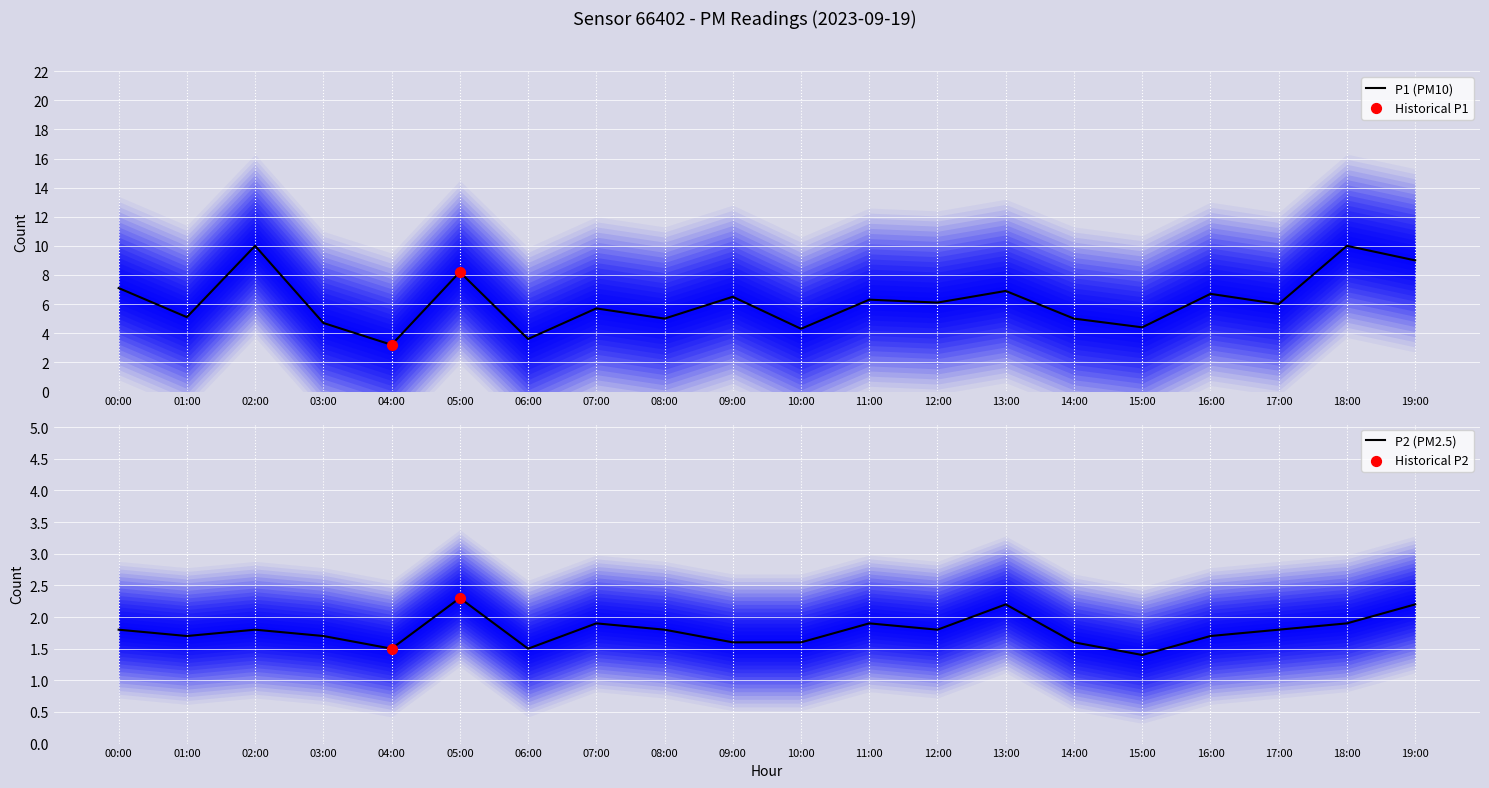

What is the maximum value for P1 (PM10)?

10.0